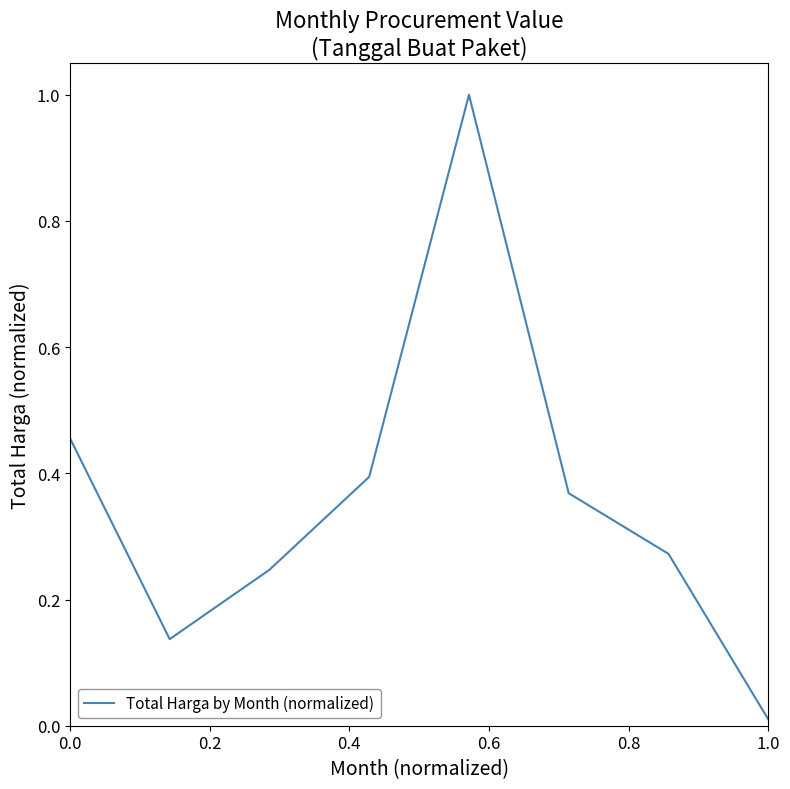

What is the sum of all values?

2.9